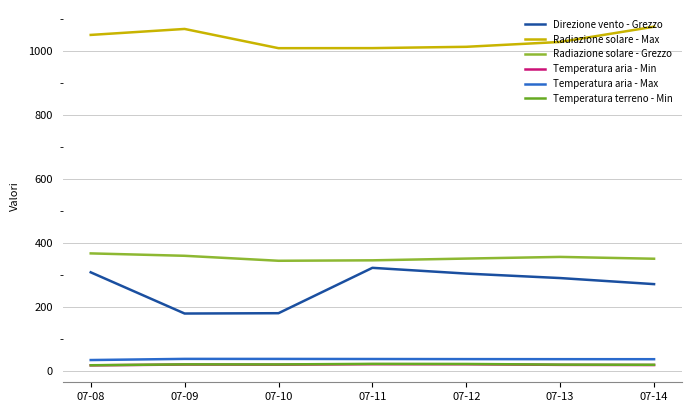

Which series has the widest spread of values?

Direzione vento - Grezzo